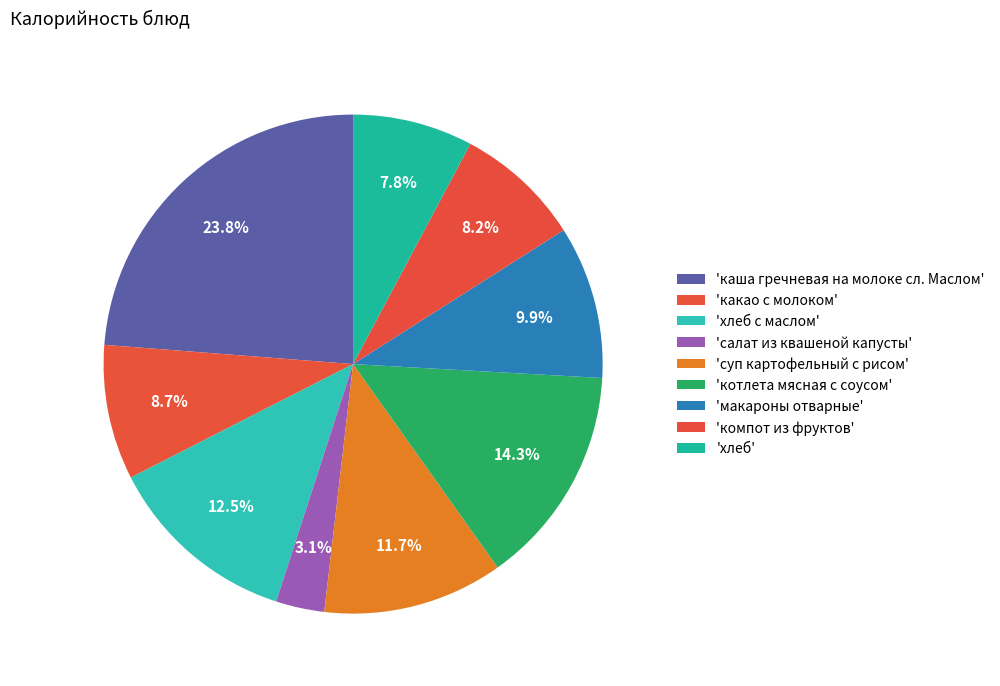

How many slices are in this pie chart?

9